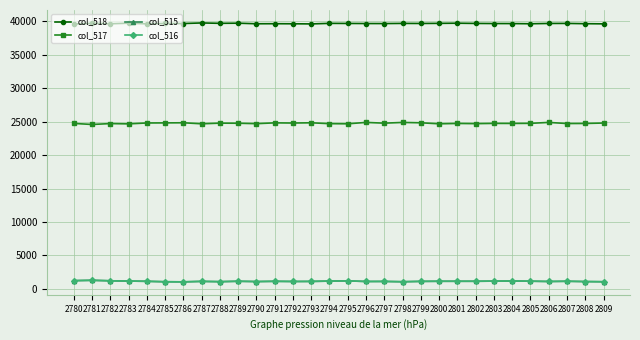

Does the chart display data point markers on the line(s)?

Yes